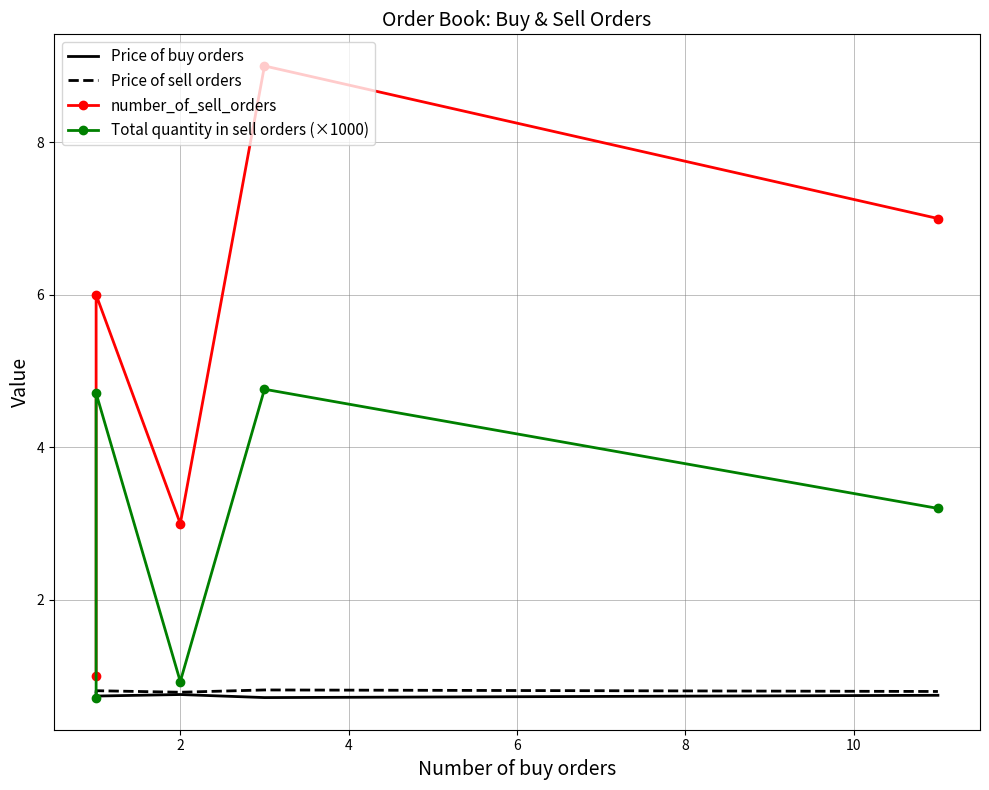

How many interior local valleys does the Price of buy orders series have?

2